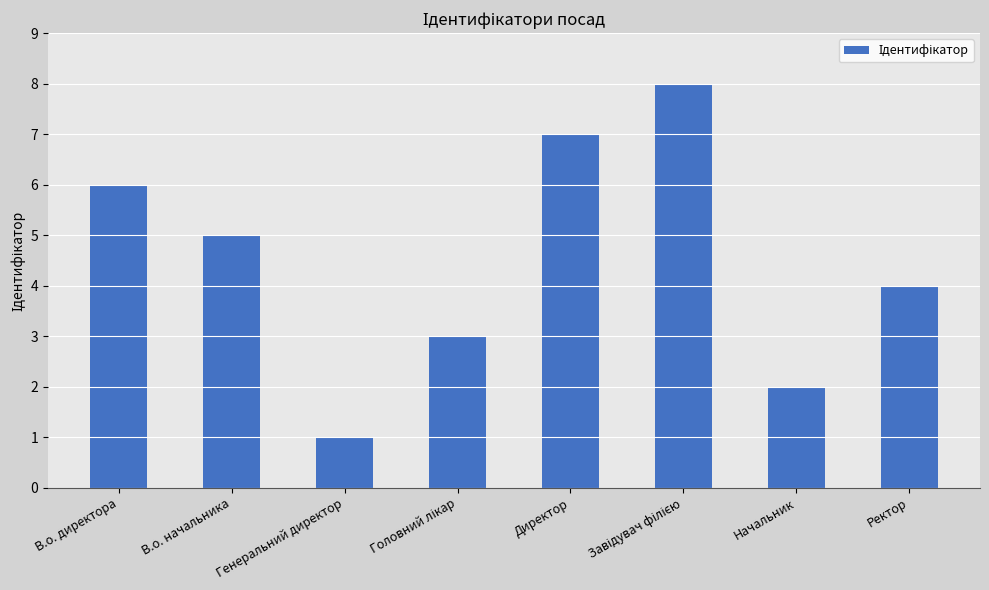

What is the label of the 2nd bar from the left?

В.о. начальника